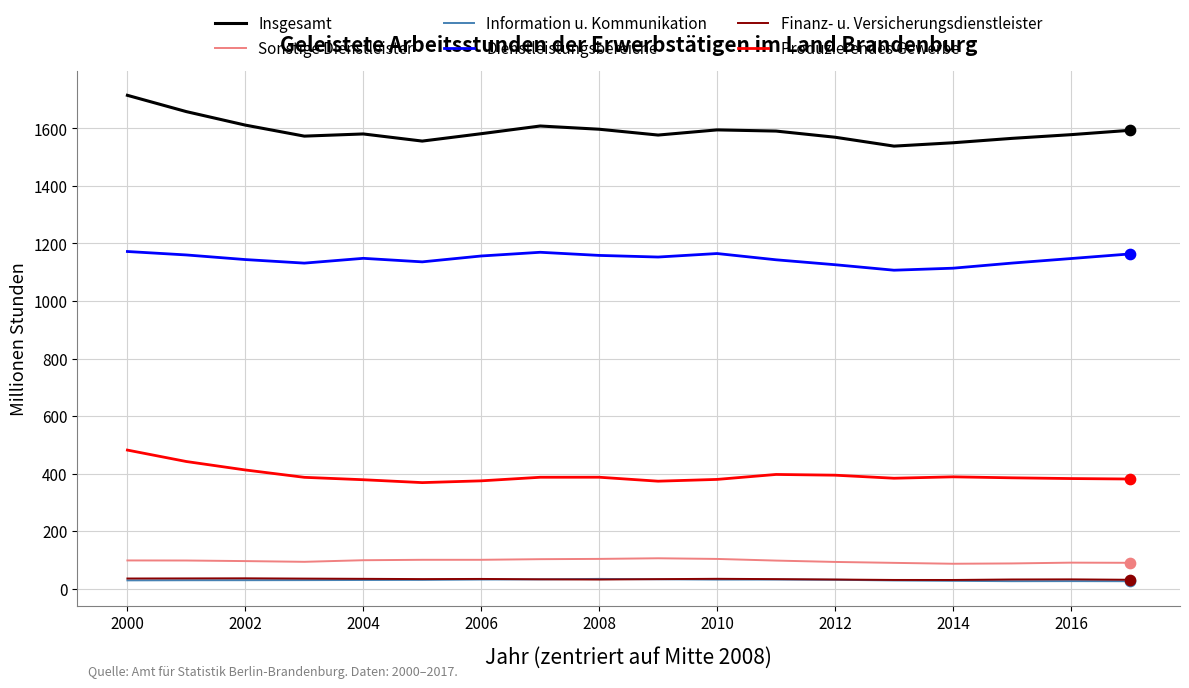

Which series has the largest total across all categories?

Insgesamt